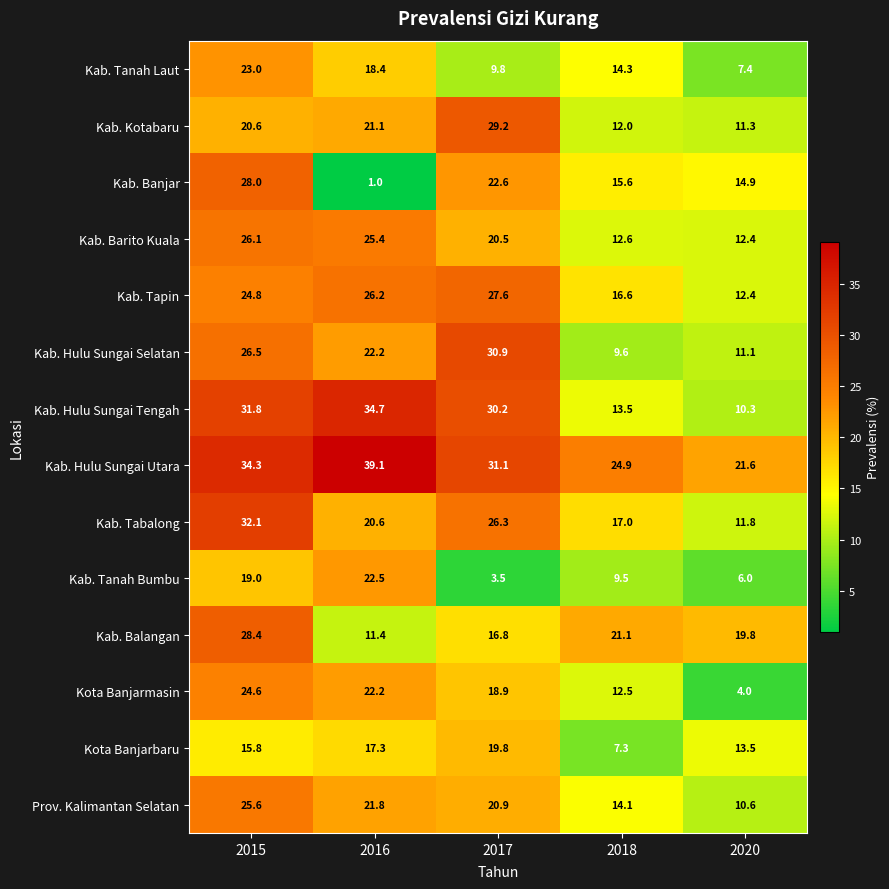

What is the difference between the maximum and second lowest values in the Kab. Tapin series?

11.0